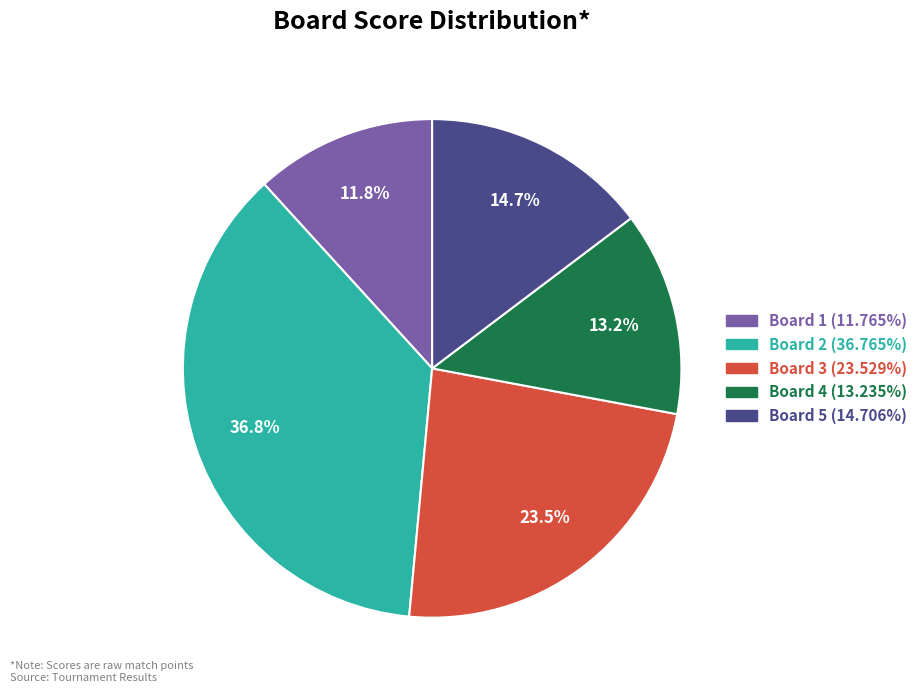

Which has a higher value, Board 3 or Board 2?

Board 2